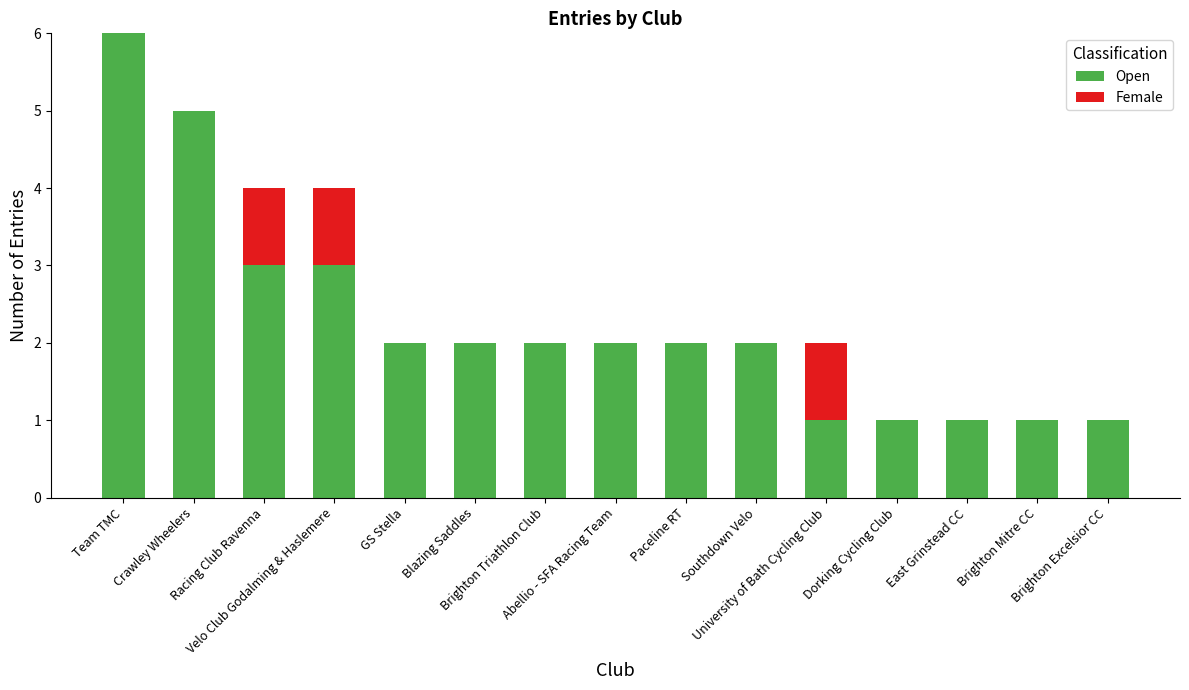

What is the highest value of the Open series?

6